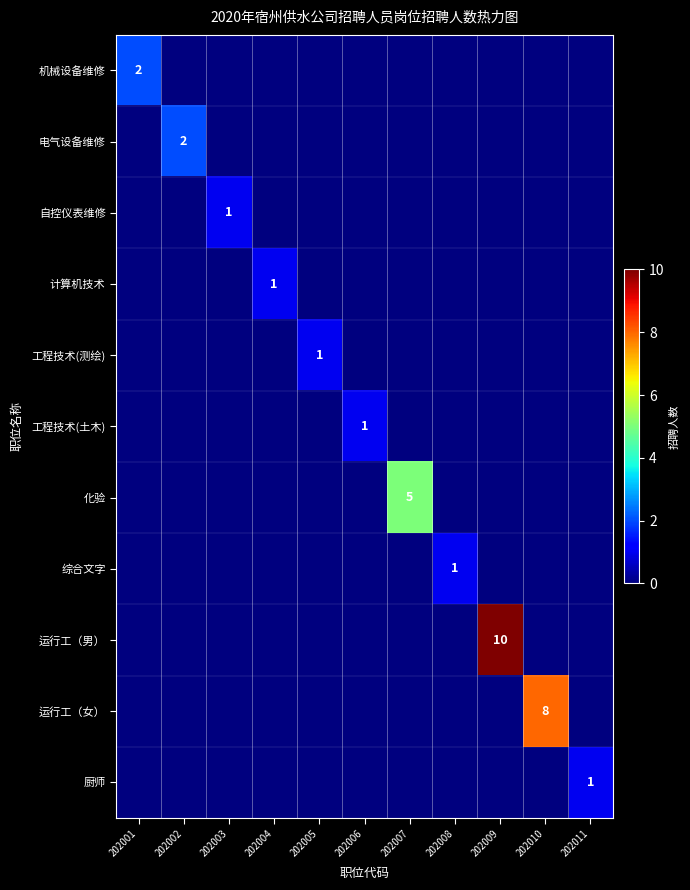

What is the maximum value for 自控仪表维修?

1